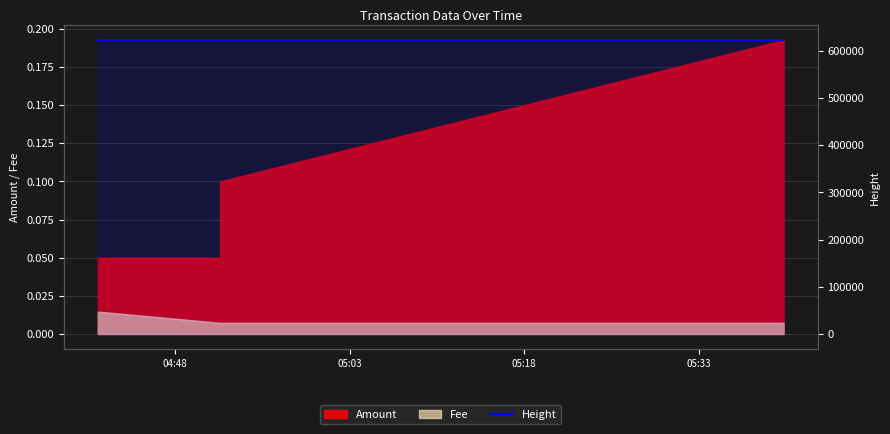

What is the label of the 3rd point from the left?

05:18